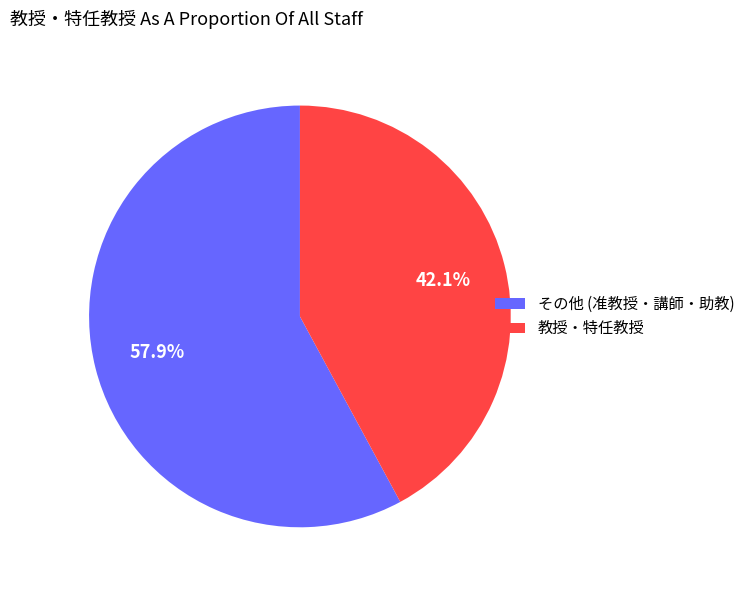

Does any single category account for the majority?

Yes